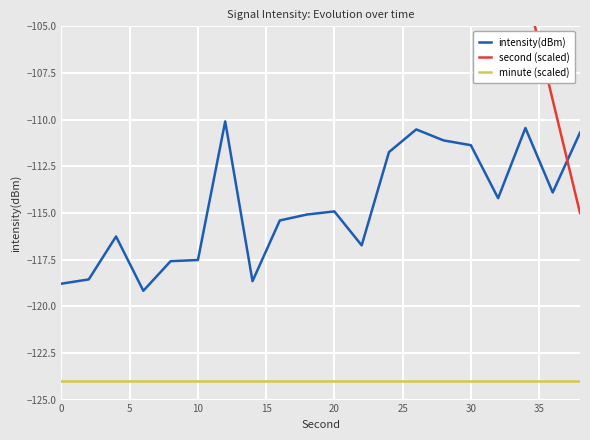

What is the minimum value shown in the chart?

-124.0